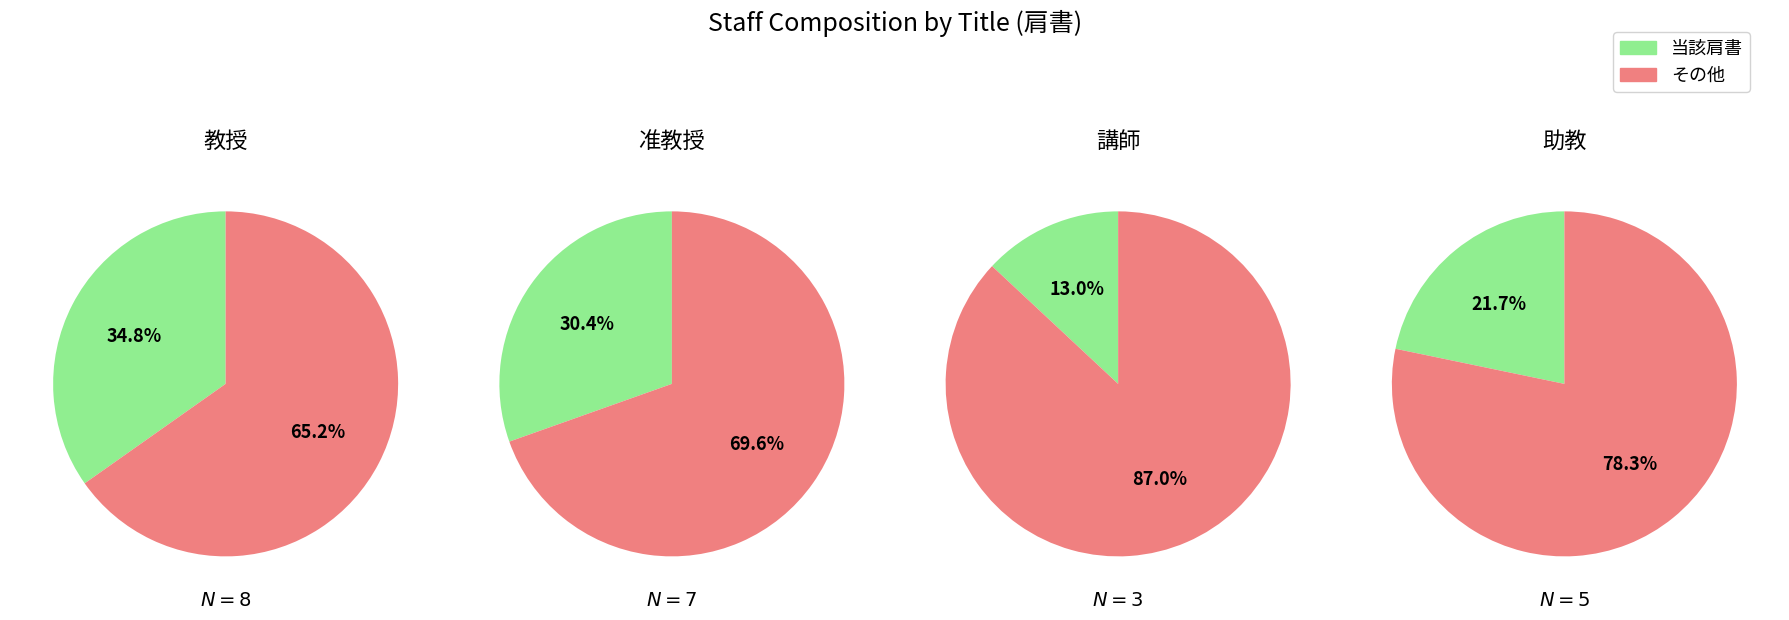

Does 准教授 account for over 50% of the chart?

No